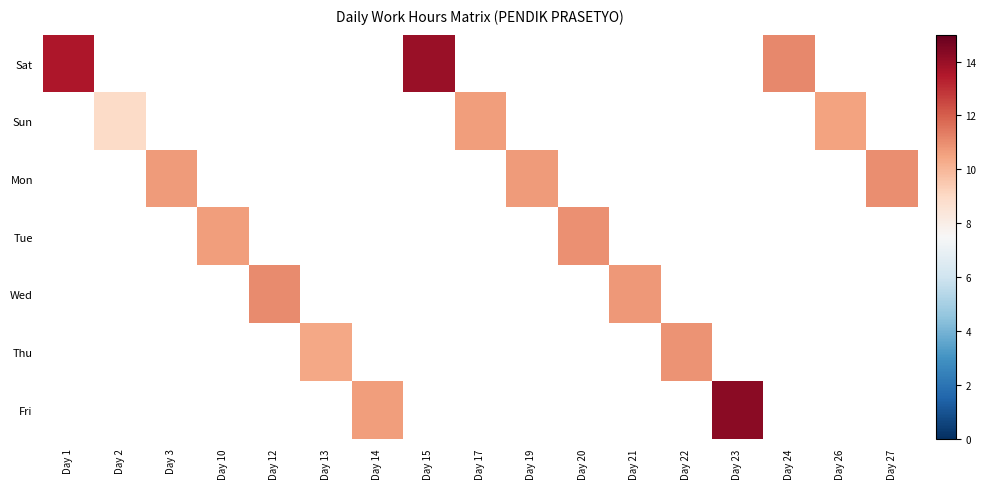

Count the number of data series in this chart.

7